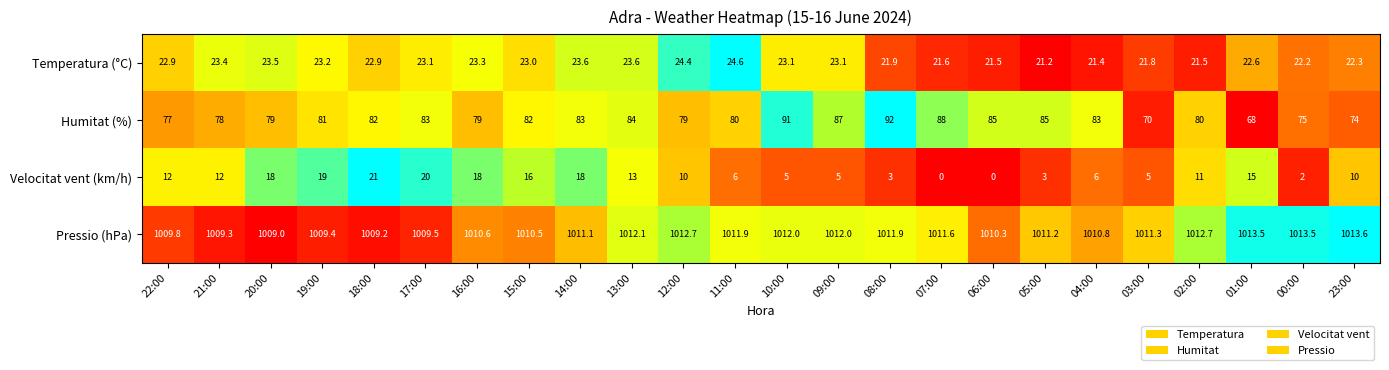

What is the maximum value shown in the chart?

1013.6